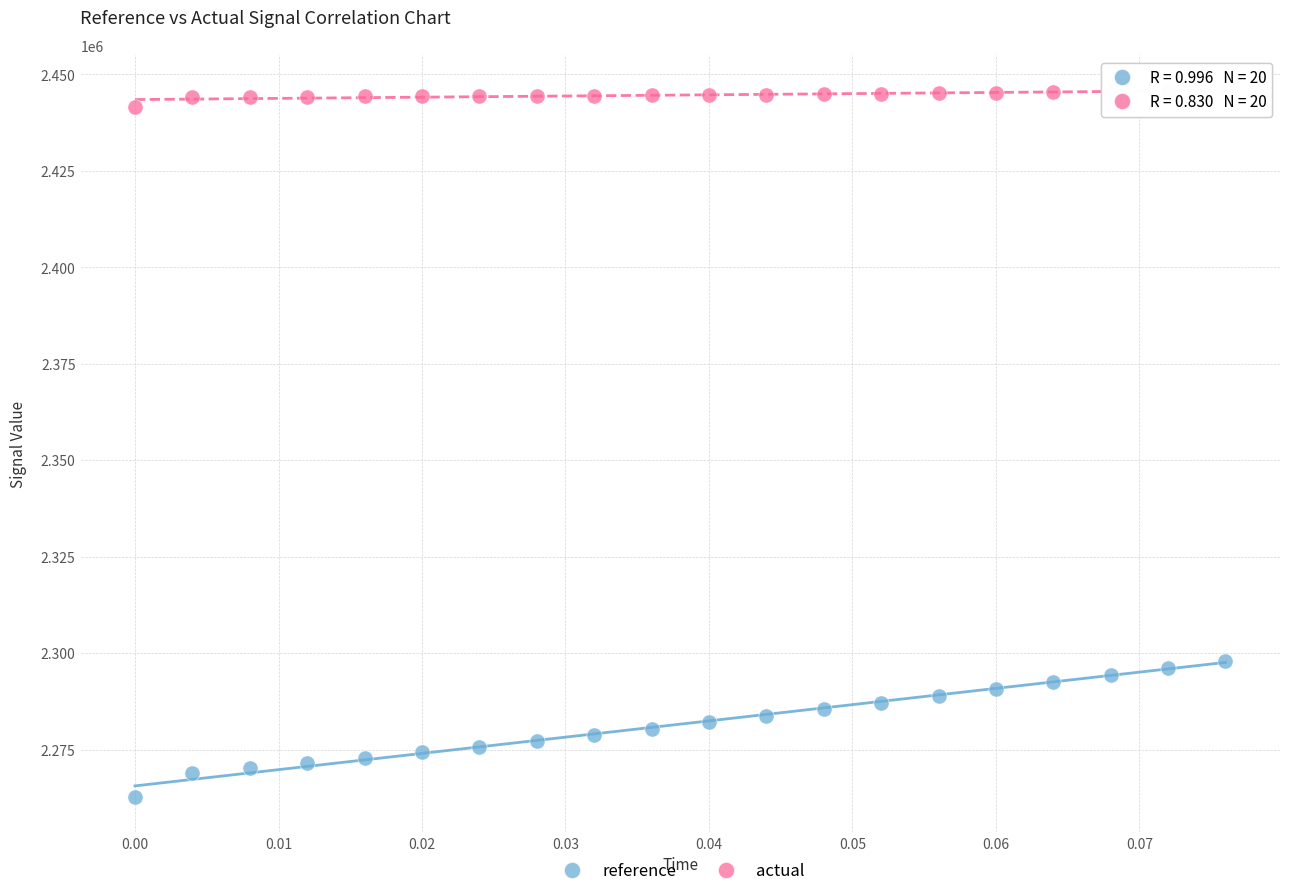

Which series reaches the minimum Y coordinate?

reference